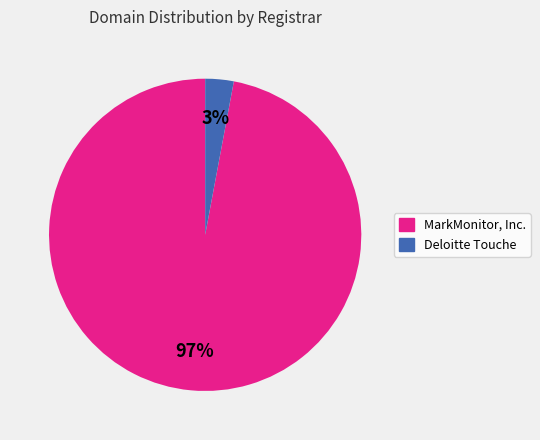

To the nearest percent, what portion does Deloitte Touche represent?

3%